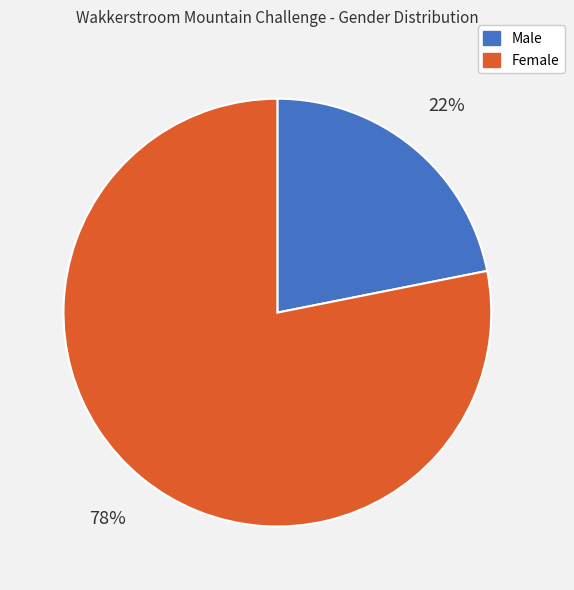

To the nearest percent, what is the difference between the Female and Male slice percentages?

56%